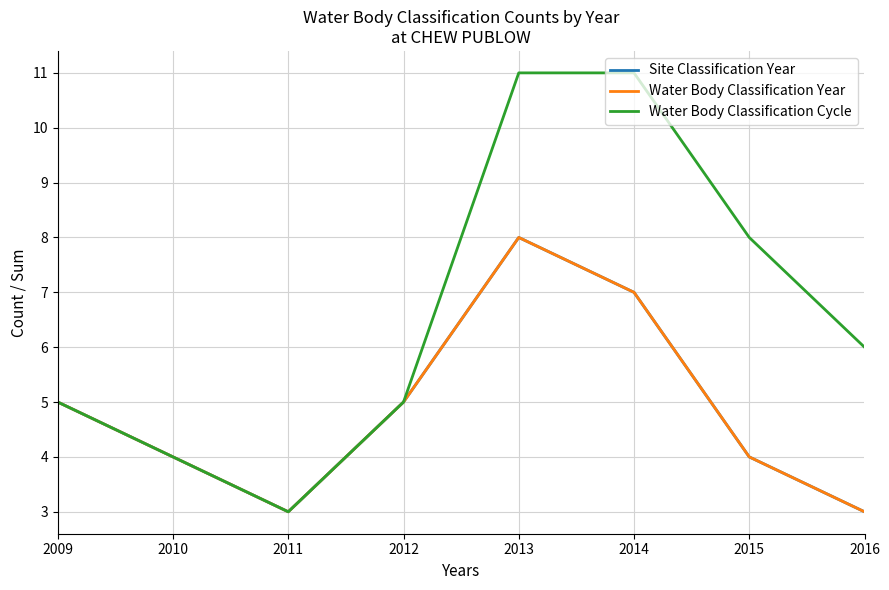

What are all the series names shown in the legend?

Site Classification Year, Water Body Classification Year, Water Body Classification Cycle